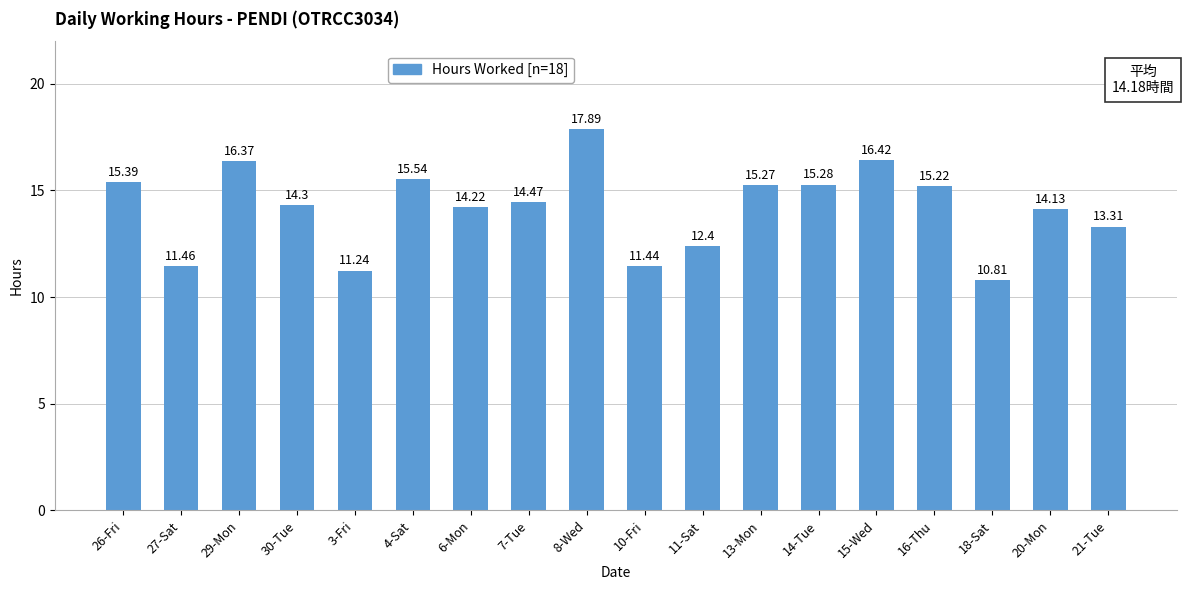

What is the label of the 8th bar from the right?

11-Sat